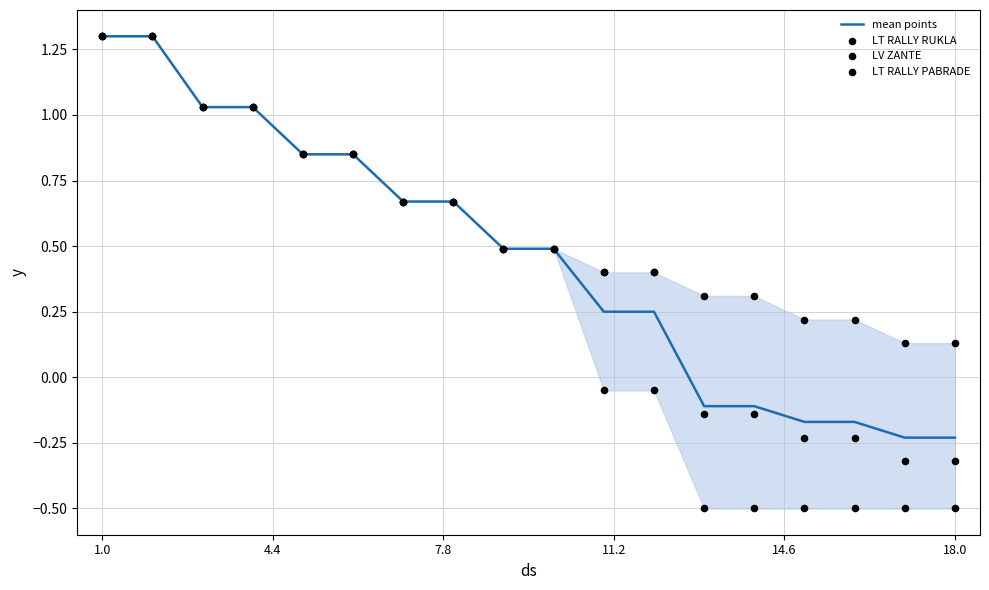

Which series contains the highest Y value?

mean points